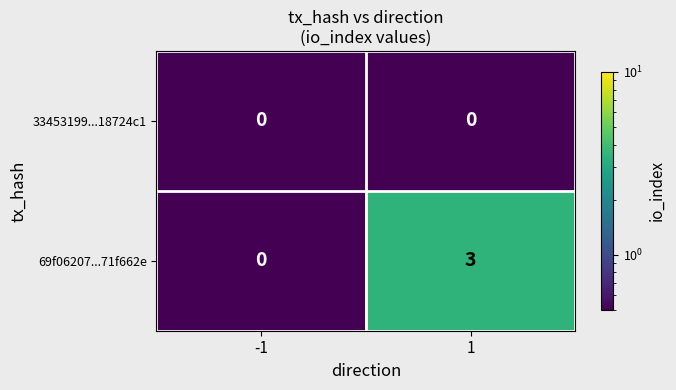

What is the difference between the maximum and minimum values in the 69f06207...71f662e series?

3